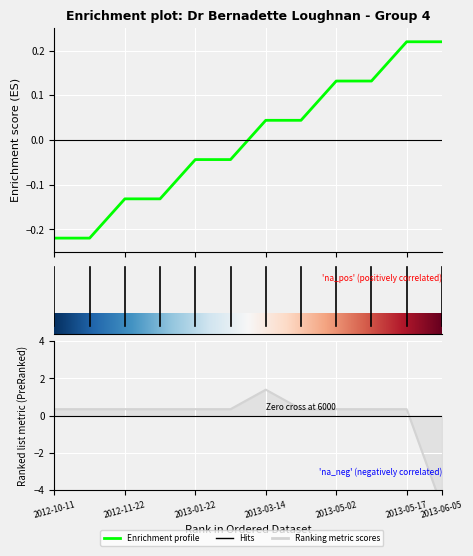

Reading left to right, transcribe all the data shown in this chart.

Cases: -0.2	-0.2	-0.1	-0.1	-0.0	-0.0	0.0	0.0	0.1	0.1	0.2	0.2
From: 0.3	0.3	0.3	0.3	0.3	0.3	1.4	0.3	0.3	0.3	0.3	-4.9